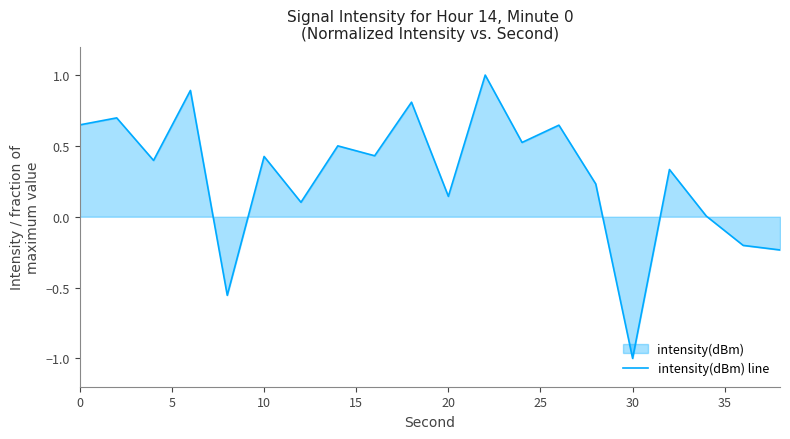

The value at 30 is -1.0. True or false?

True